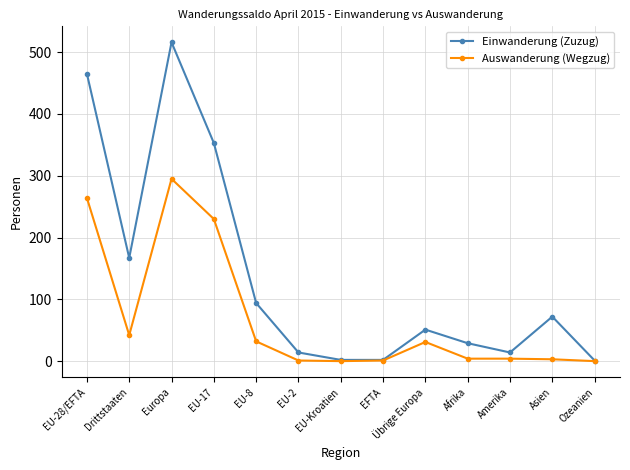

Rank the series by their maximum value, from lowest to highest.

Auswanderung (Wegzug), Einwanderung (Zuzug)